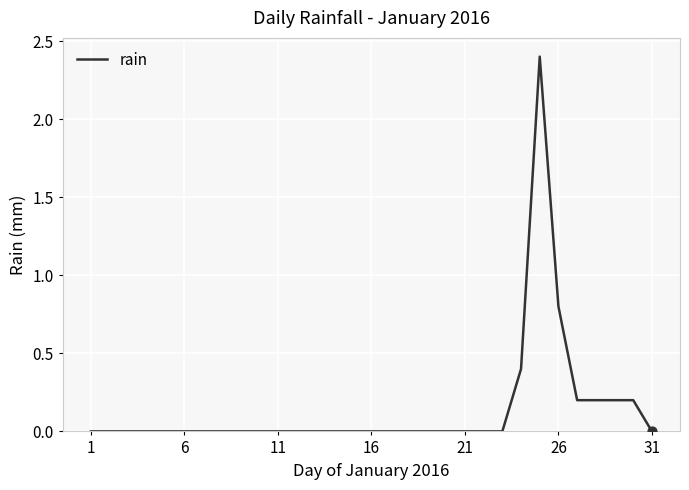

What is the maximum value shown in the chart?

2.4